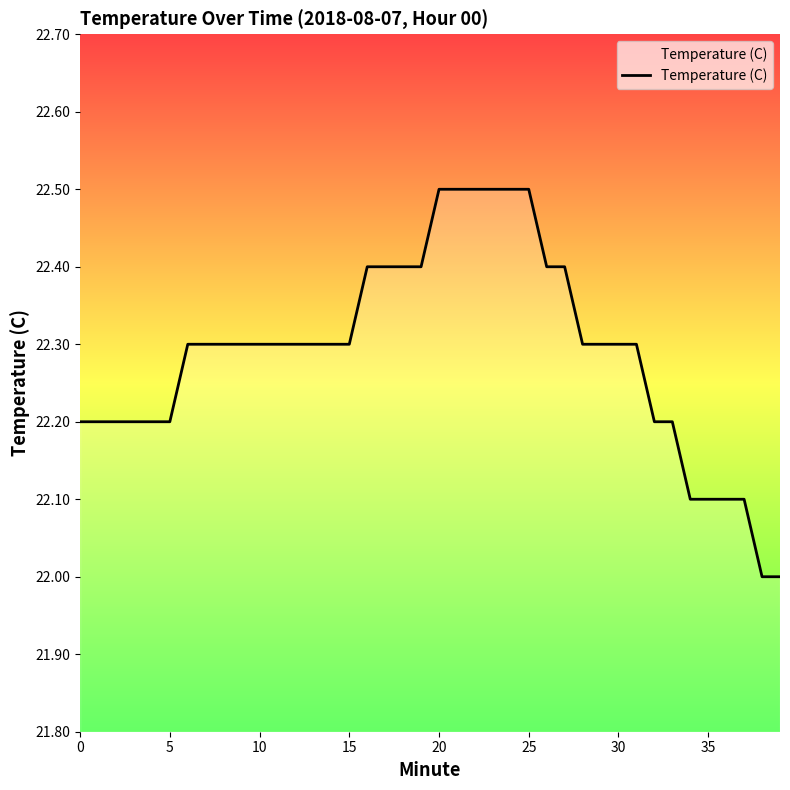

How many series are shown in this chart?

1